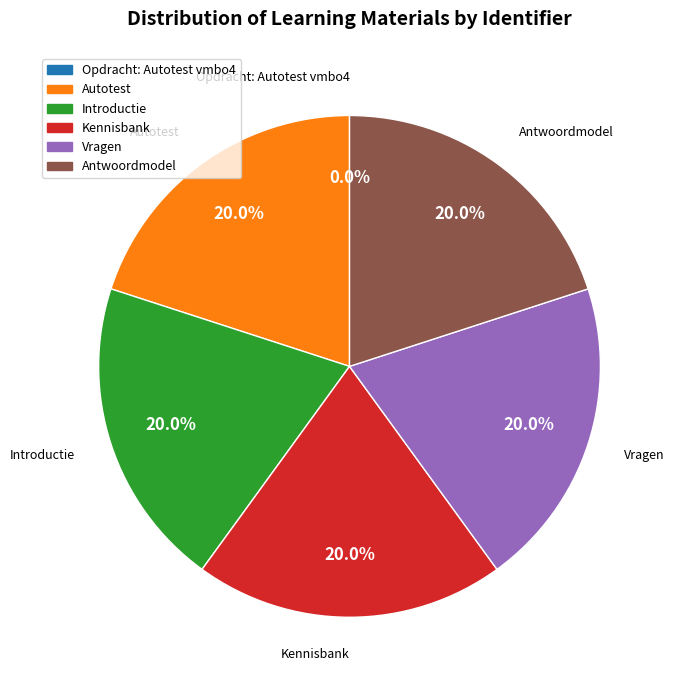

Is Vragen the majority of the pie?

No